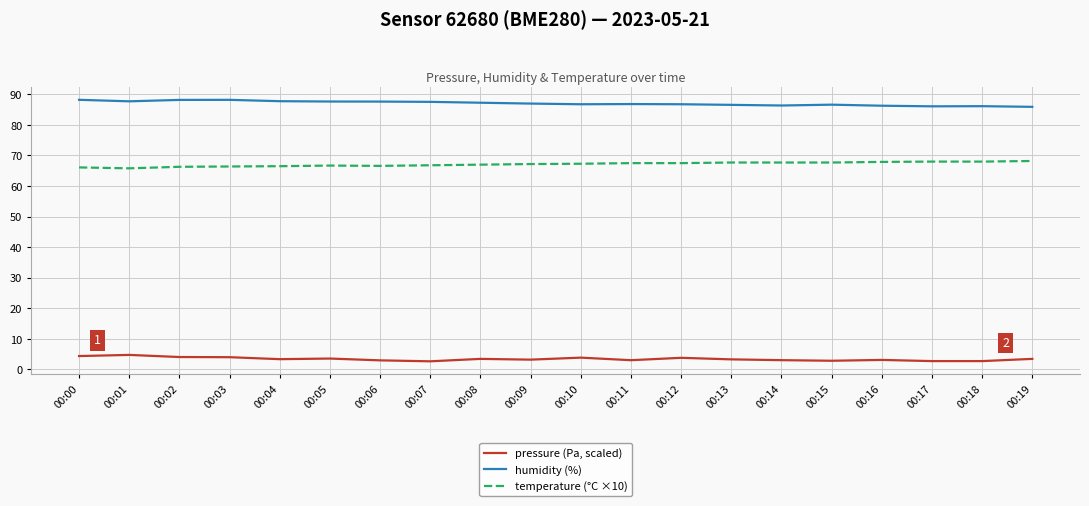

True or false: humidity (%) and temperature (°C ×10) intersect in this chart.

False